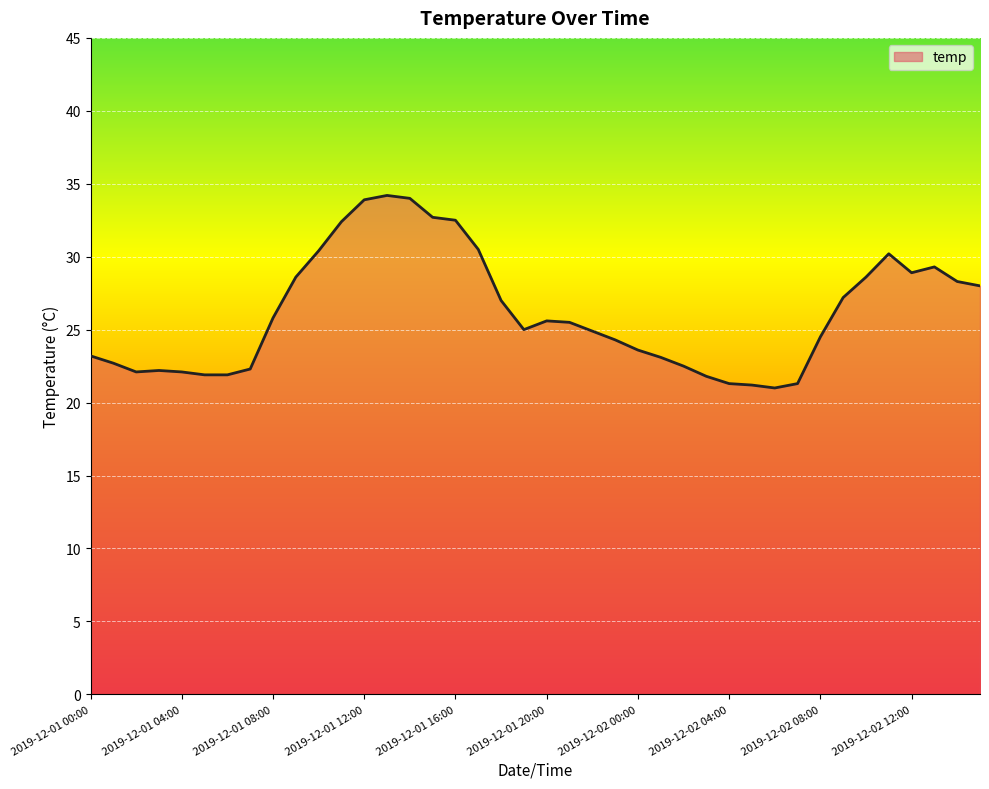

What is the maximum value shown in the chart?

34.2